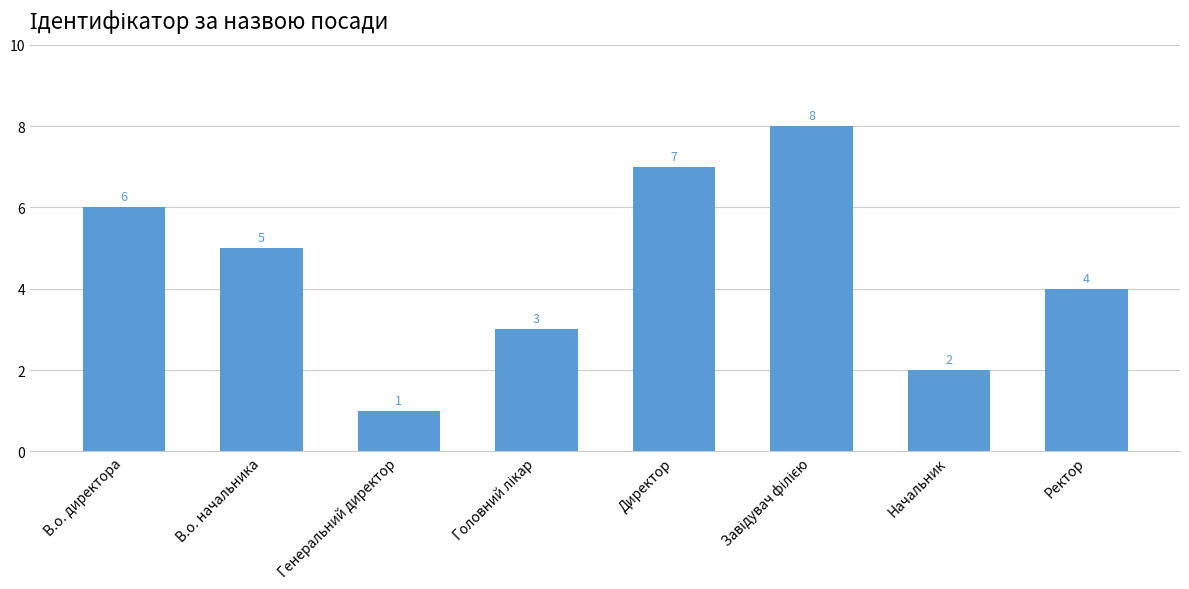

Does the chart contain stacked bars?

No